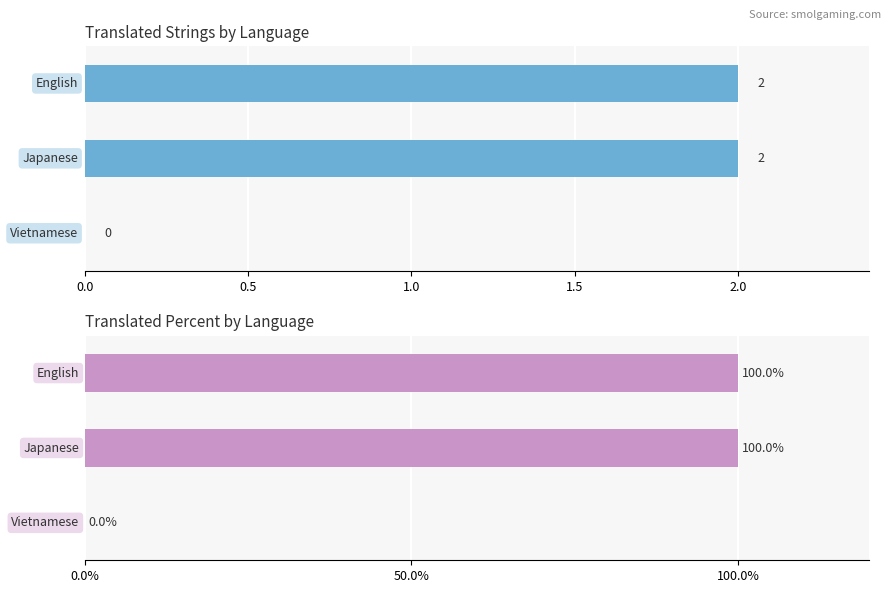

Reading left to right, extract all data points from this chart.

translated: 0.0=2	0.5=2	1.0=0
translated_percent: 0.0=100	0.5=100	1.0=0